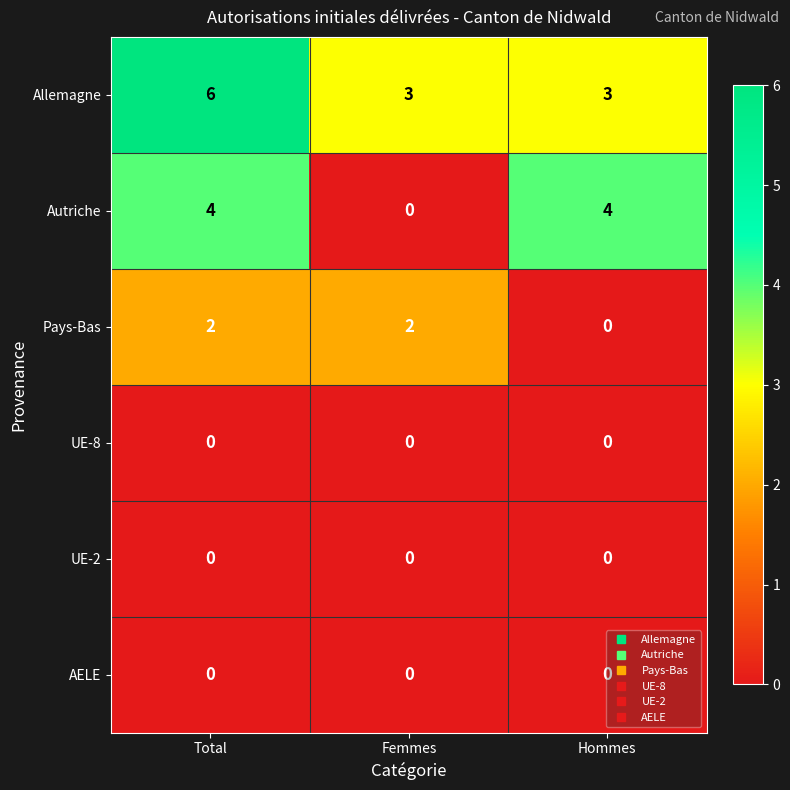

Count the number of data series in this chart.

6